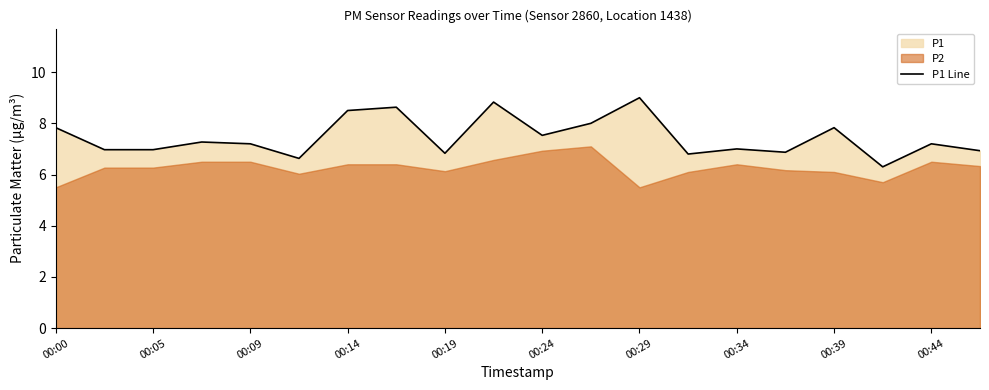

The value of P1 Line at 00:14 is 3.0. True or false?

False